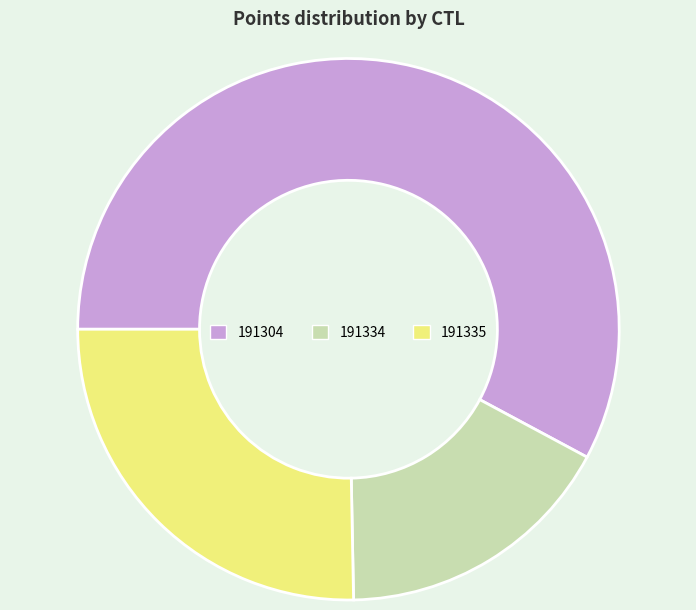

Which slice is the largest?

191304